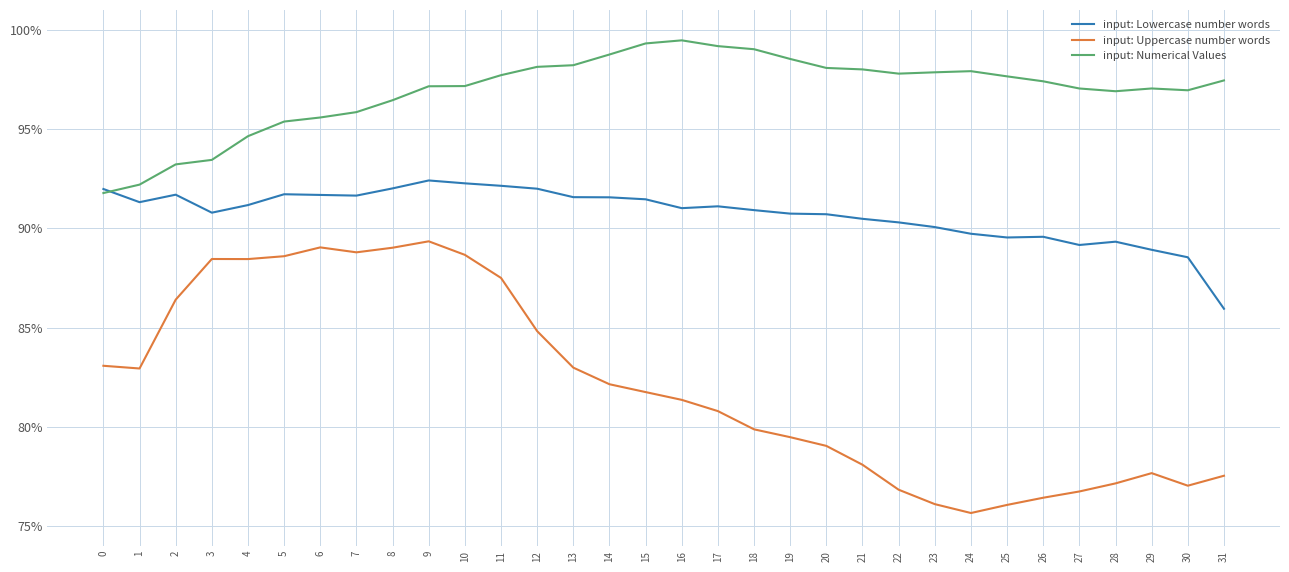

Is it true that input: Lowercase number words equals 0.4 at 22?

False